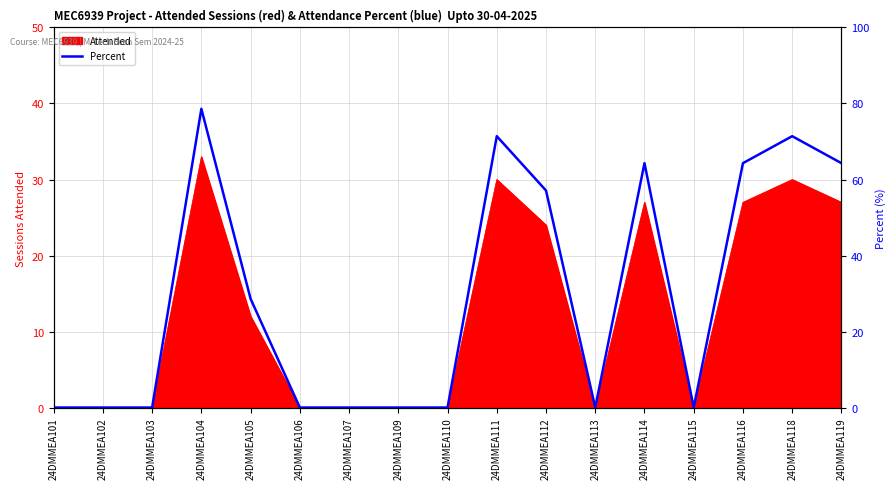

The value of Attended at 24DMMEA107 is 14. True or false?

False